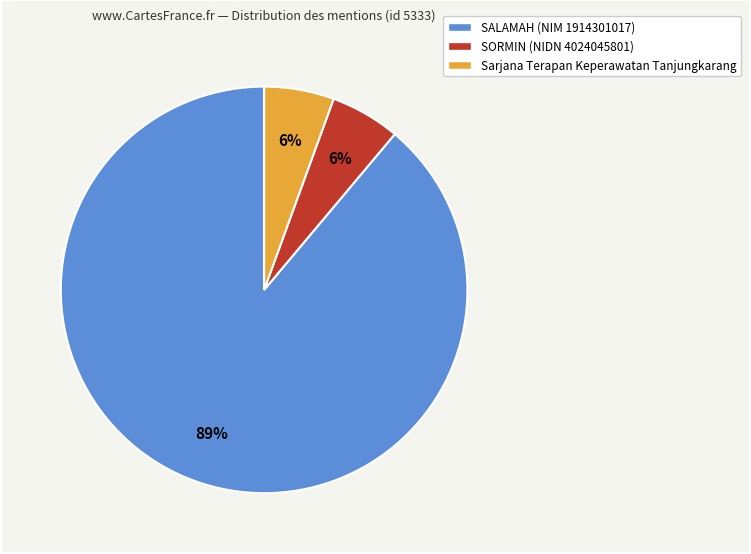

Is there a majority slice in this chart?

Yes